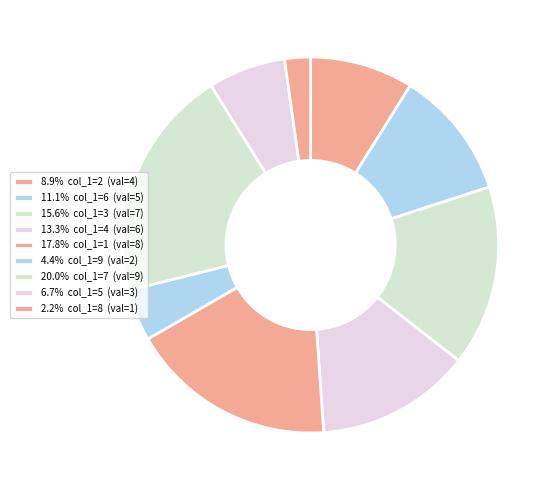

To the nearest percent, what is the average slice percentage?

11%